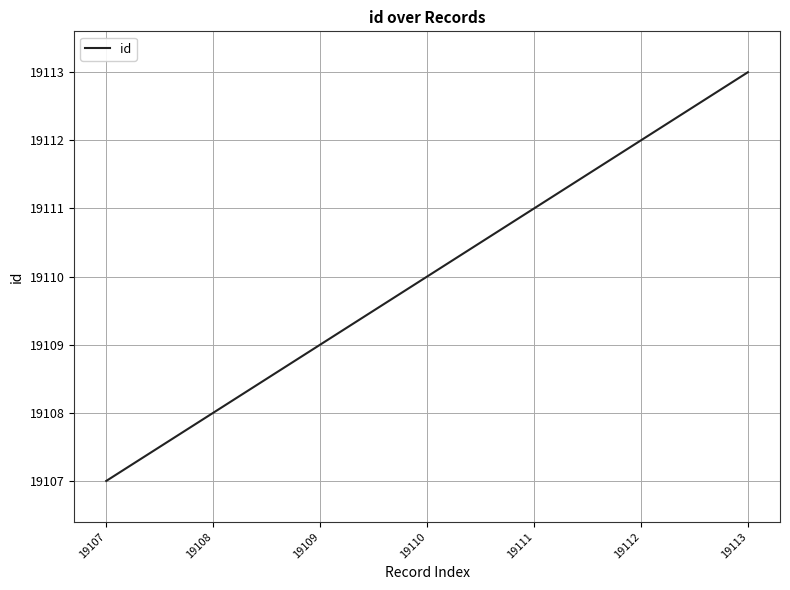

What is the greatest value displayed?

19113